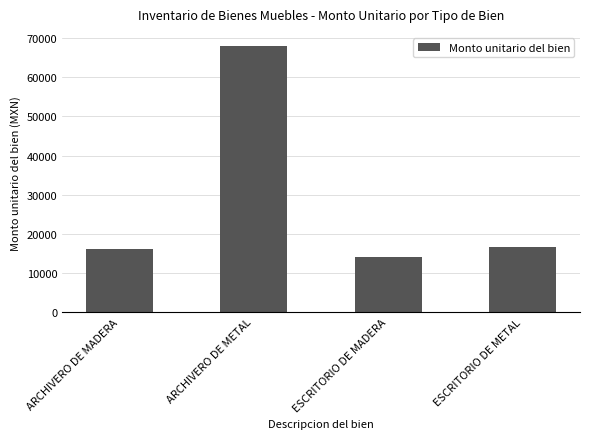

What is the average value?

28684.5